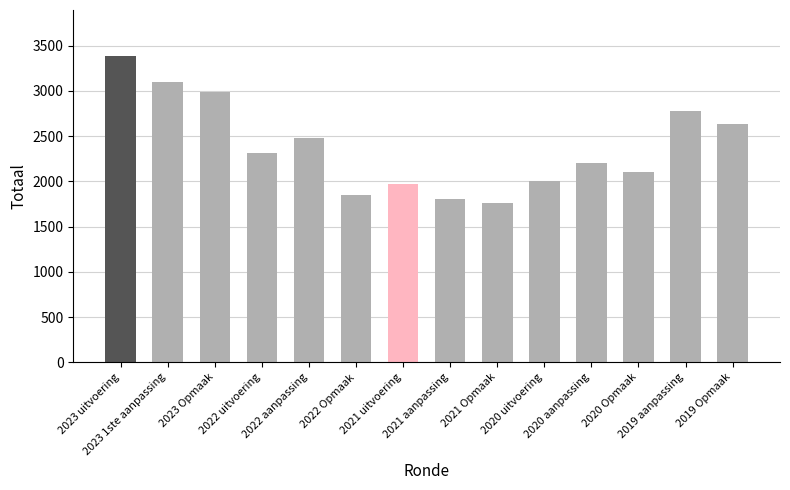

Reading left to right, list all the values displayed in this chart.

3386	3093	2992	2308	2482	1844	1968	1801	1766	2000	2200	2102	2773	2638